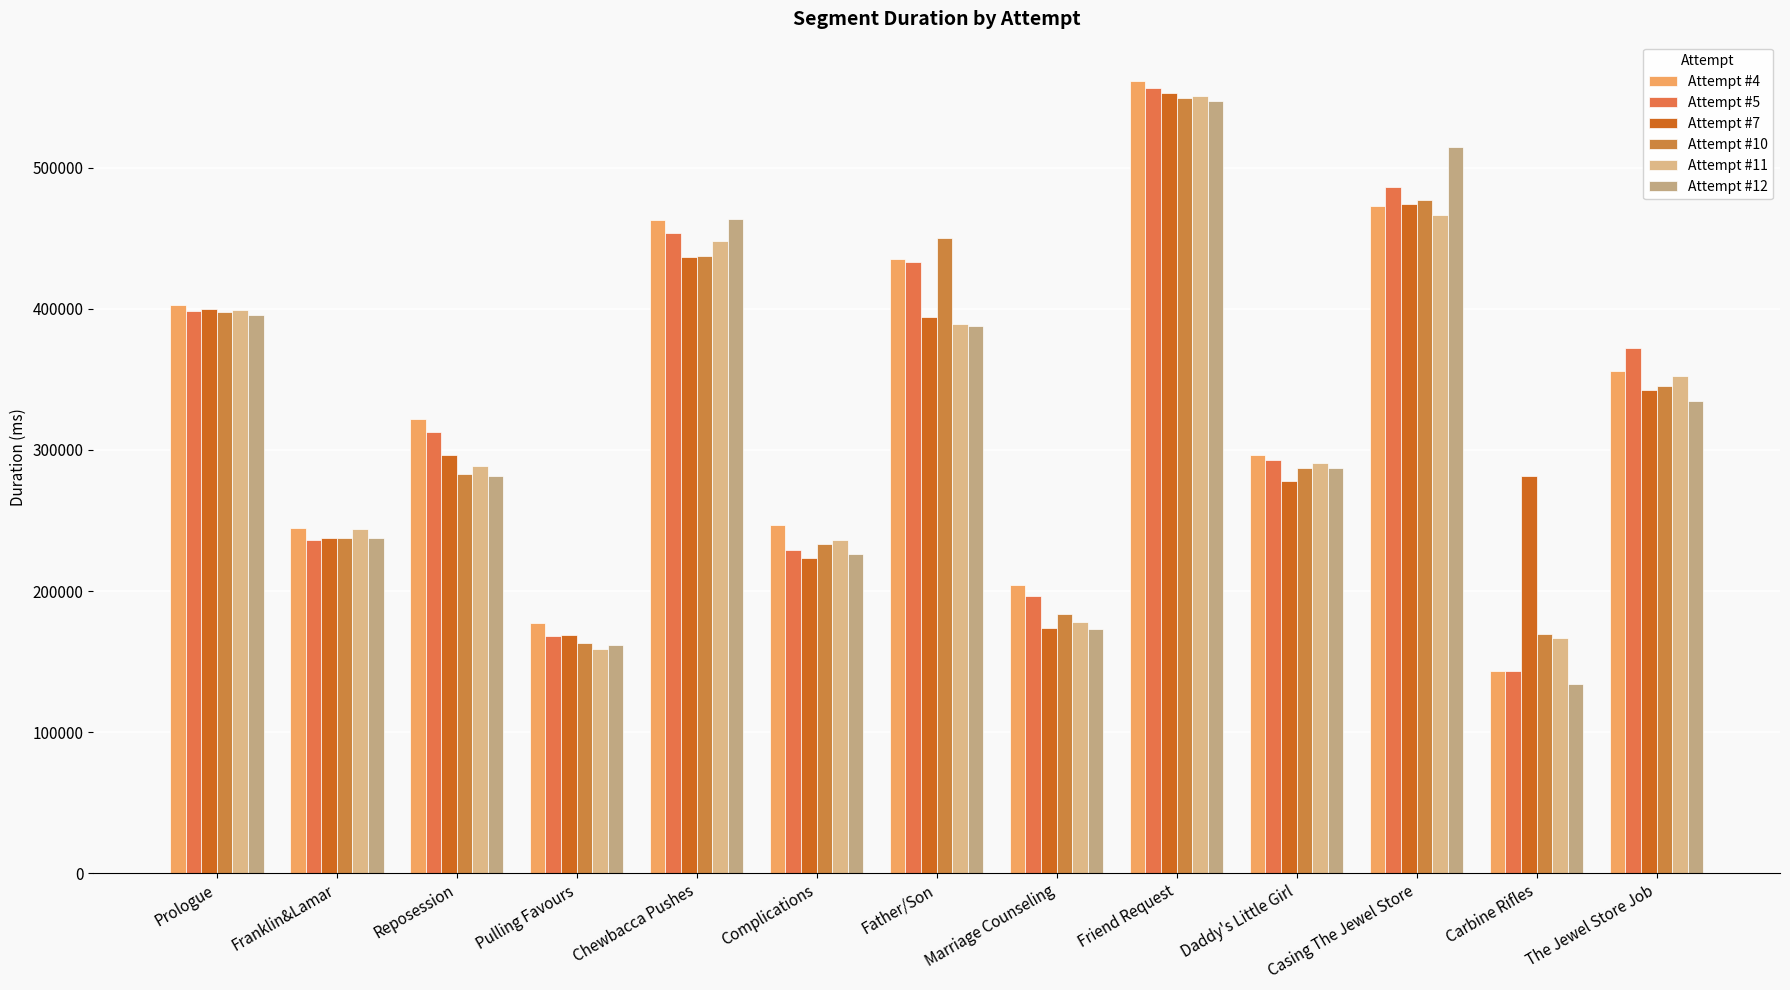

Reading left to right, extract all data points from this chart.

Attempt #4: 402426	244434	321759	177565	462997	246814	435026	204030	561277	296151	472688	143590	355987
Attempt #5: 398616	235849	312712	168352	453600	229125	432856	196321	556210	293127	486316	143651	372201
Attempt #7: 399664	237903	296074	168723	436484	223218	393972	173881	553310	278042	474032	281300	342783
Attempt #10: 397531	237812	283233	163168	437536	233651	450164	183951	549187	287454	477193	169791	345590
Attempt #11: 399082	244273	288880	159151	448326	236016	388939	177932	550653	291019	466428	166565	352115
Attempt #12: 395858	237486	281732	161482	463824	226245	388161	173415	547172	287346	514405	134395	334508